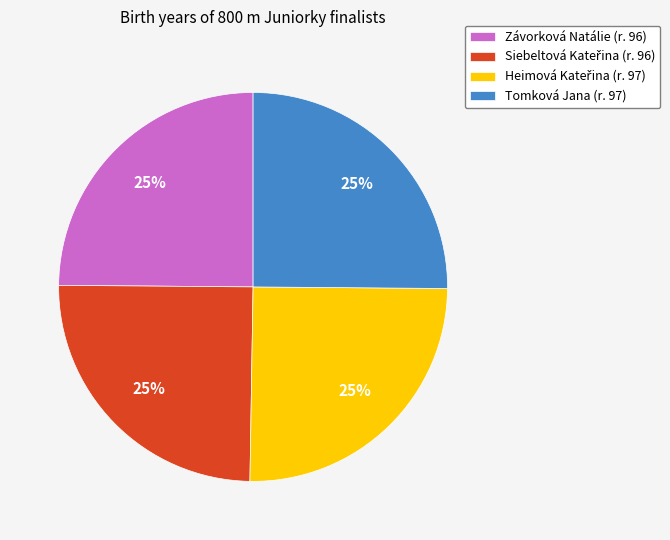

Is Tomková Jana the majority of the pie?

No